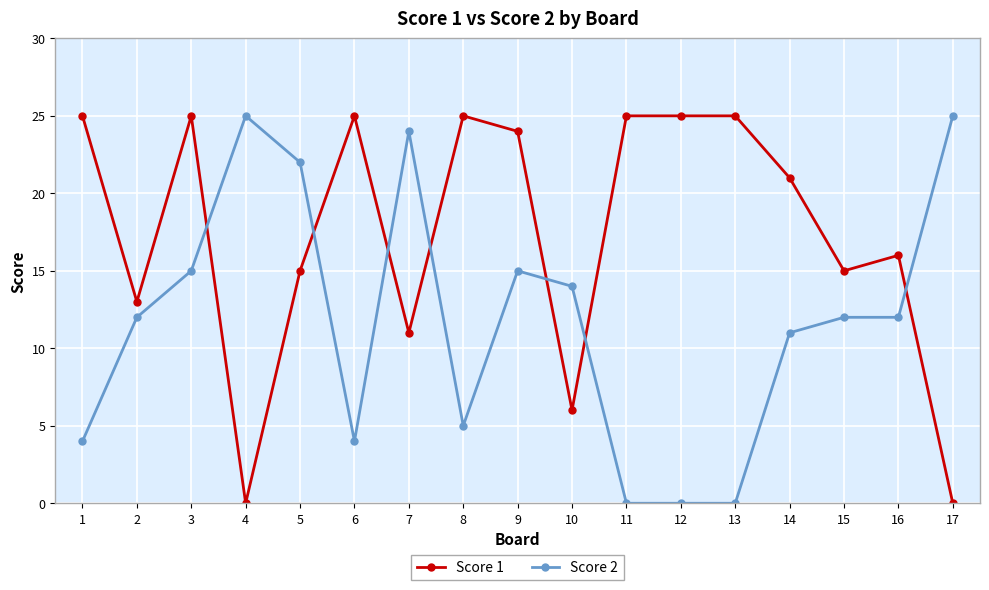

Rank the series by their average value, from highest to lowest.

Score 1, Score 2